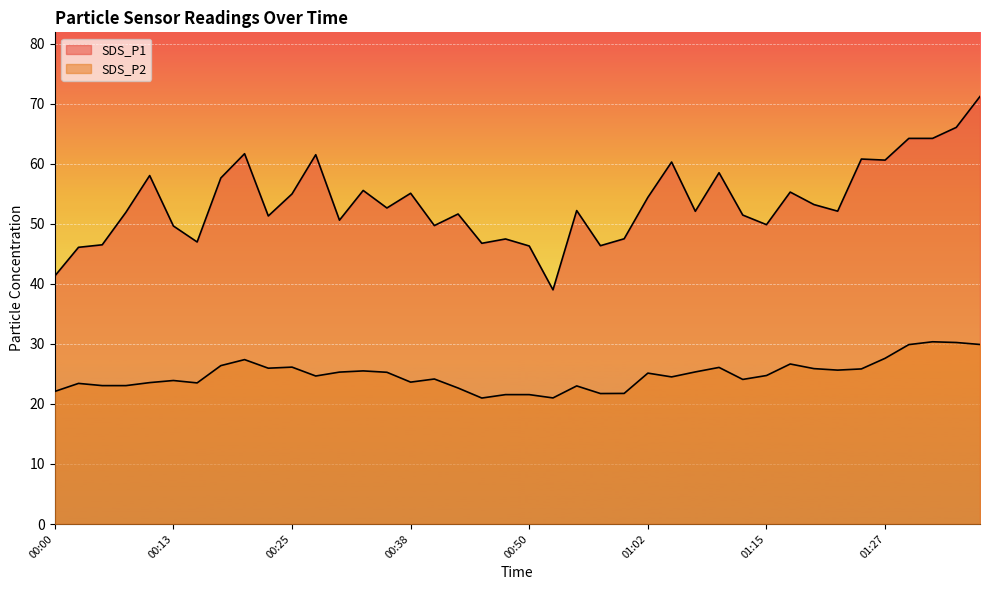

Rank the series by their average value, from lowest to highest.

SDS_P2, SDS_P1